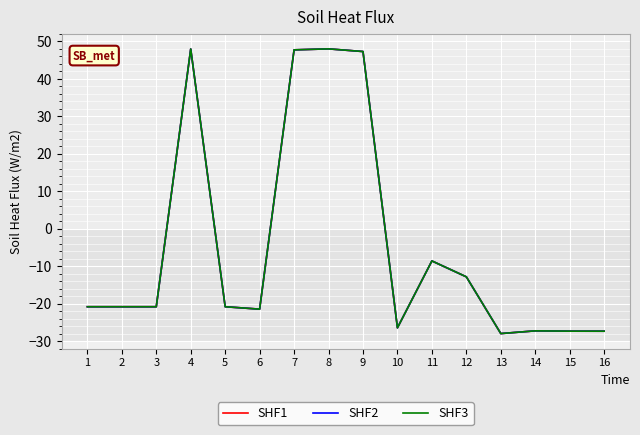

Does the chart have visible grid lines?

Yes